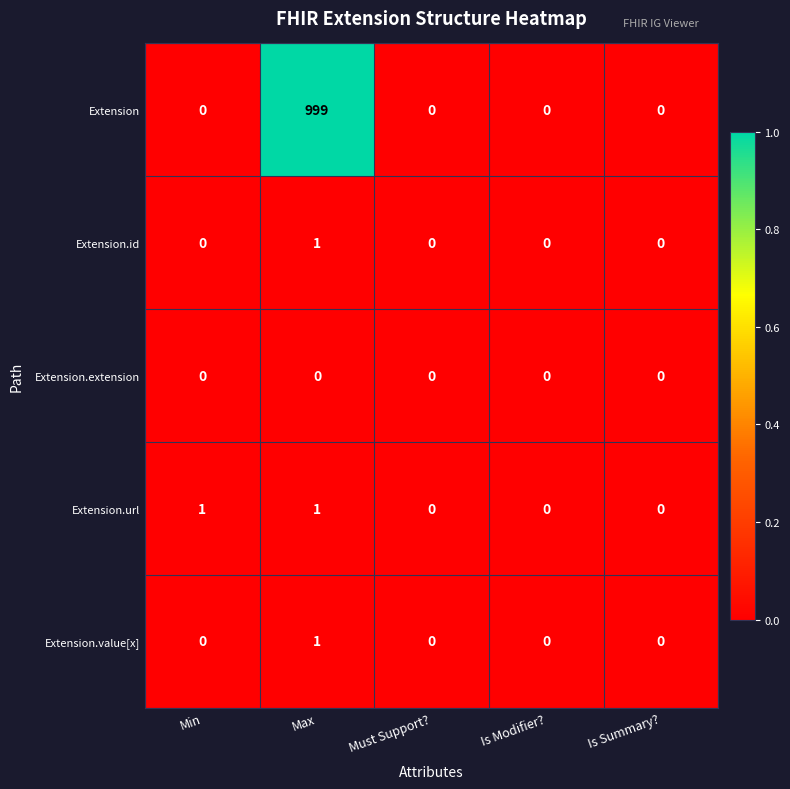

Is it true that Extension.extension equals 0 at Is Modifier??

True